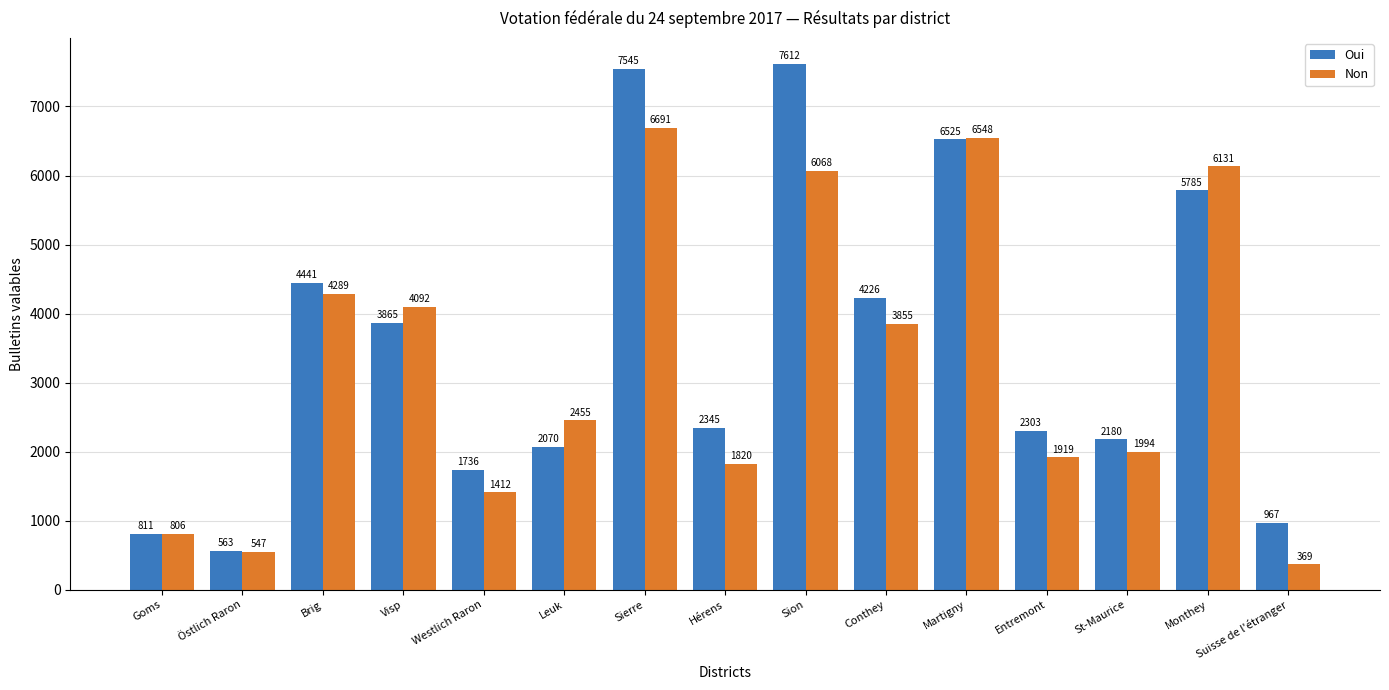

What is the sum of all Non values?

48996